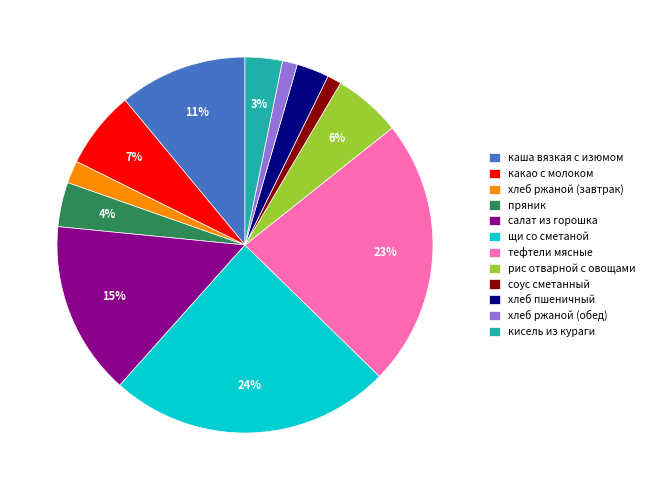

Is it true that хлеб ржаной (обед) is 9% of the pie?

False